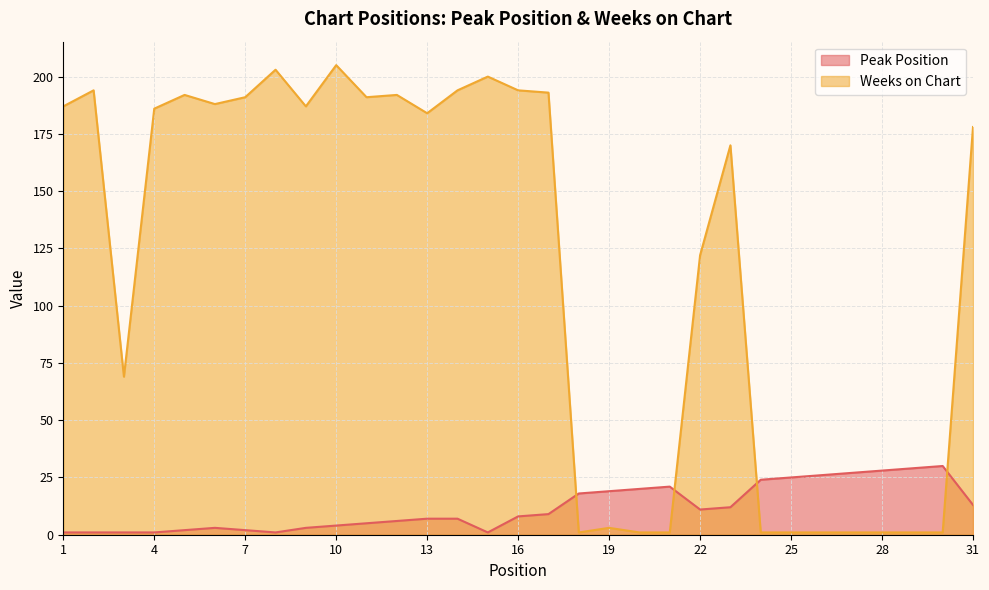

What is the lowest value of the Peak Position series?

1